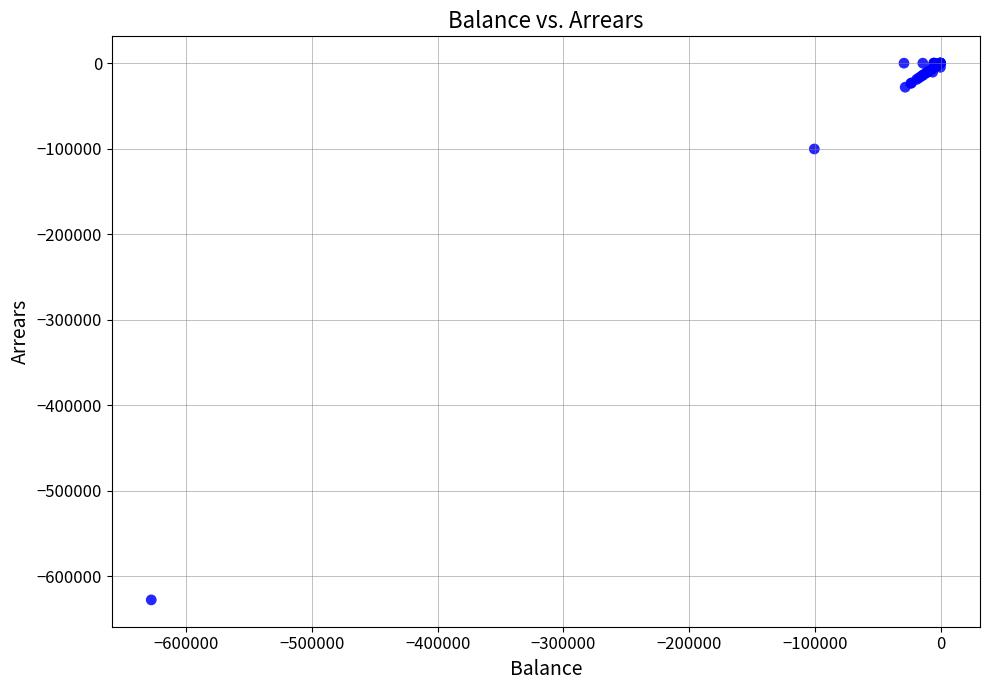

What Y value in the scatter plot is closest to -313906?

-100387.6